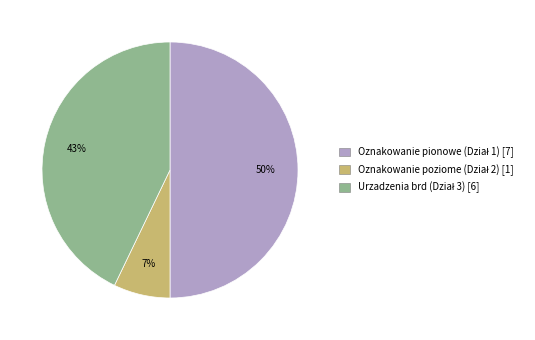

To the nearest percent, what is the difference between the largest and smallest slice percentages?

43%